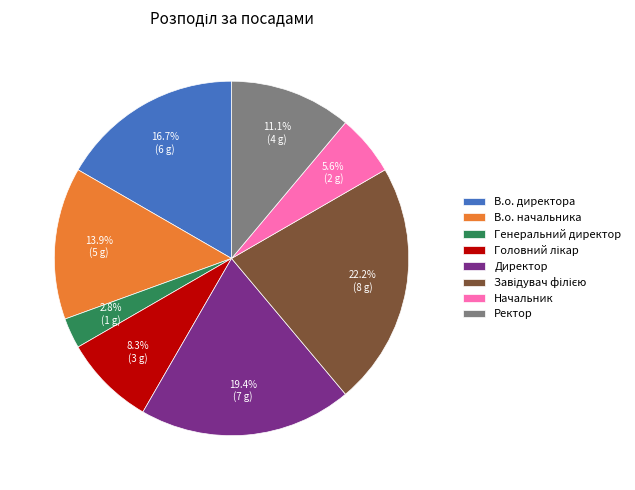

The Ректор slice represents 20% of the pie. True or false?

False